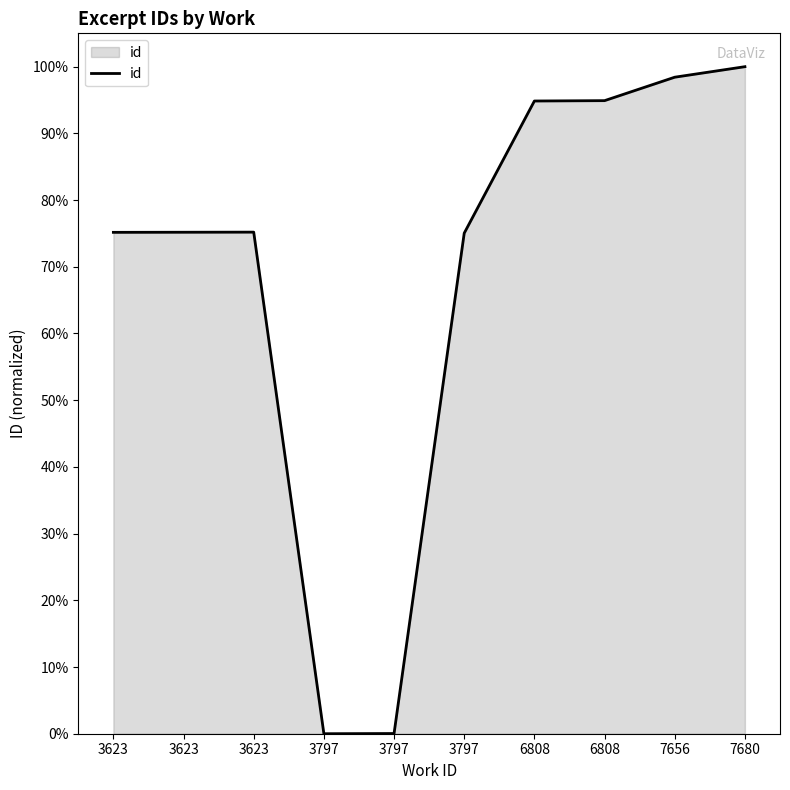

How many lines are shown in the chart?

1